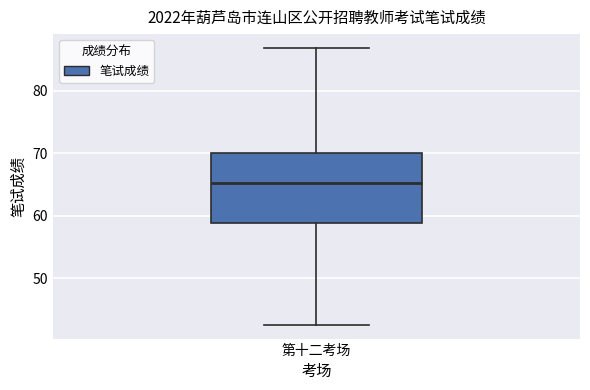

Read this box plot against the y-axis: the position of the median line, the range covered by the box, and the ends of both whiskers. The values are not printed on the chart, so give them approximately, as read against the axis.

median 65, box 59 to 70, whiskers 43 to 87